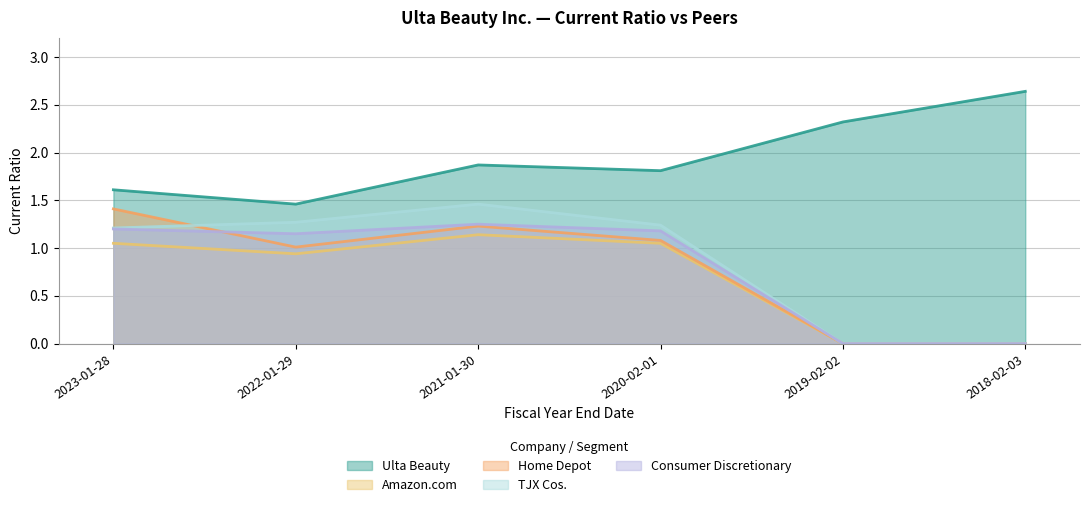

What is the average value of the Ulta Beauty series?

2.0